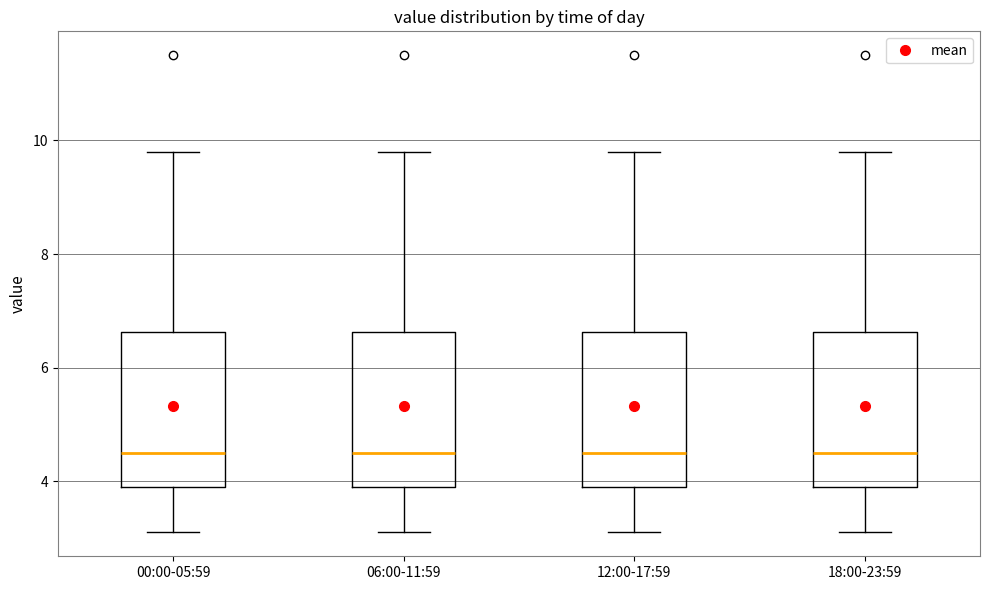

Reading left to right, read every box against the y-axis: the position of its median line, the range the box covers, and the ends of its whiskers. The values are not printed on the chart, so give them approximately, as read against the axis.

00:00-05:59: median 4.6, box 4.0 to 6.6, whiskers 3.2 to 9.8
06:00-11:59: median 4.6, box 4.0 to 6.6, whiskers 3.2 to 9.8
12:00-17:59: median 4.6, box 4.0 to 6.6, whiskers 3.2 to 9.8
18:00-23:59: median 4.6, box 4.0 to 6.6, whiskers 3.2 to 9.8